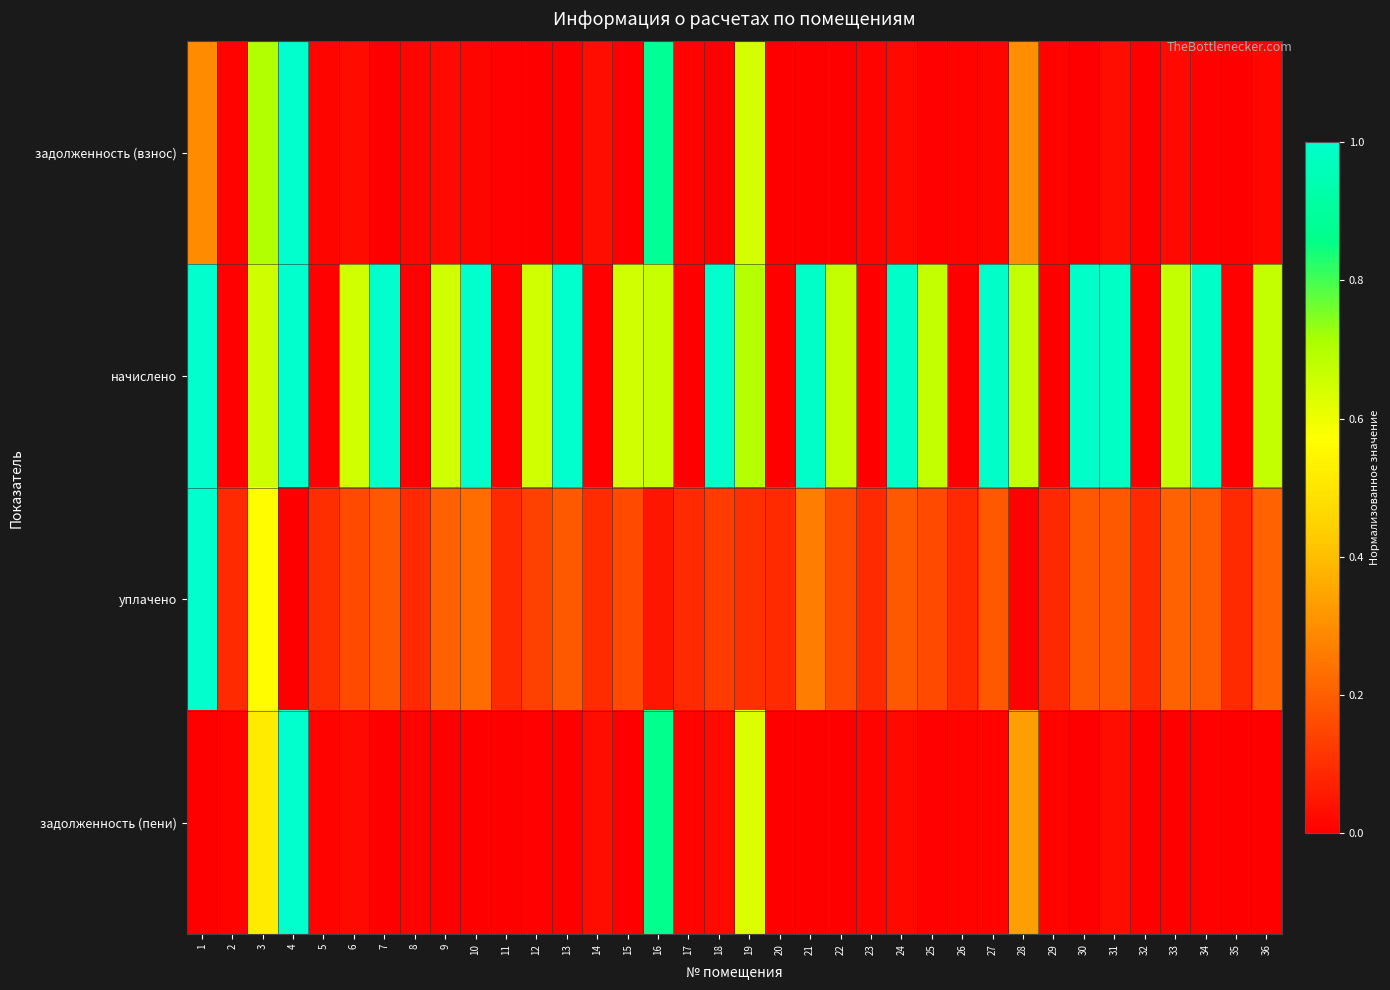

Which has a higher value, 16 or 1?

16